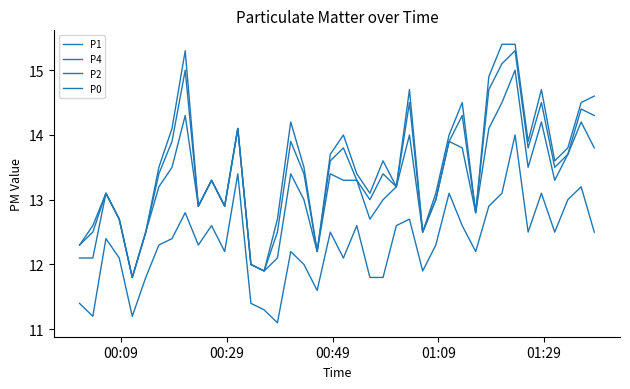

How many lines are shown in the chart?

4